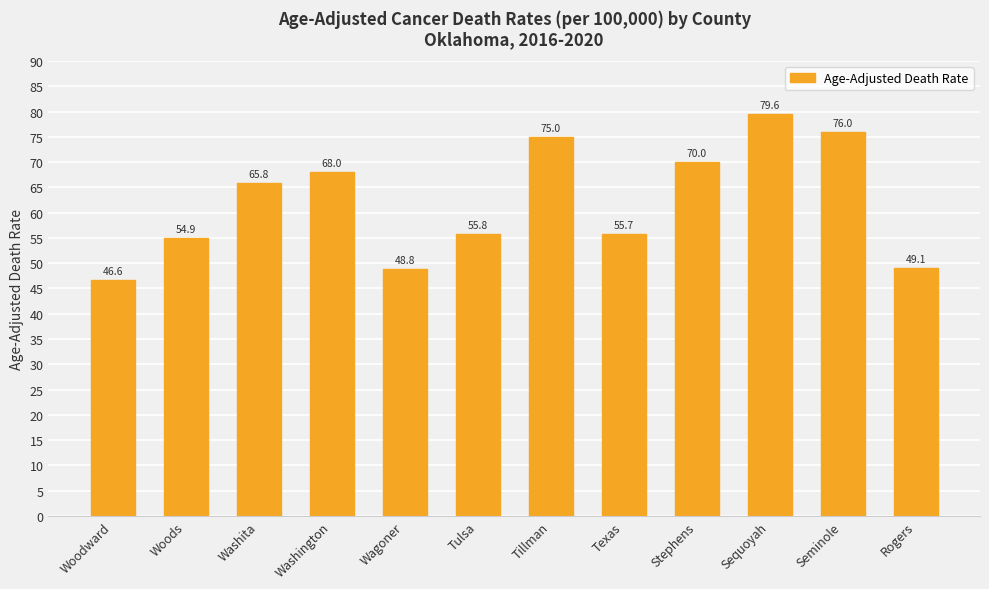

Is it true that the value at Tulsa is 55.8?

True